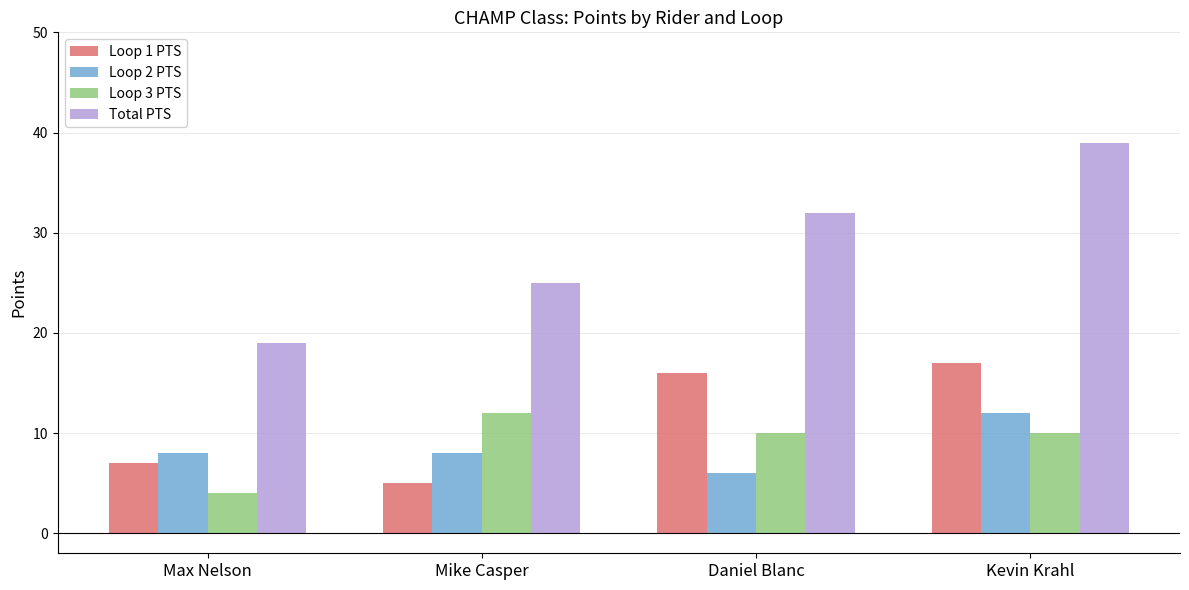

Reading left to right, what are all the values shown in this chart?

Loop 1 PTS: 7	5	16	17
Loop 2 PTS: 8	8	6	12
Loop 3 PTS: 4	12	10	10
Total PTS: 19	25	32	39